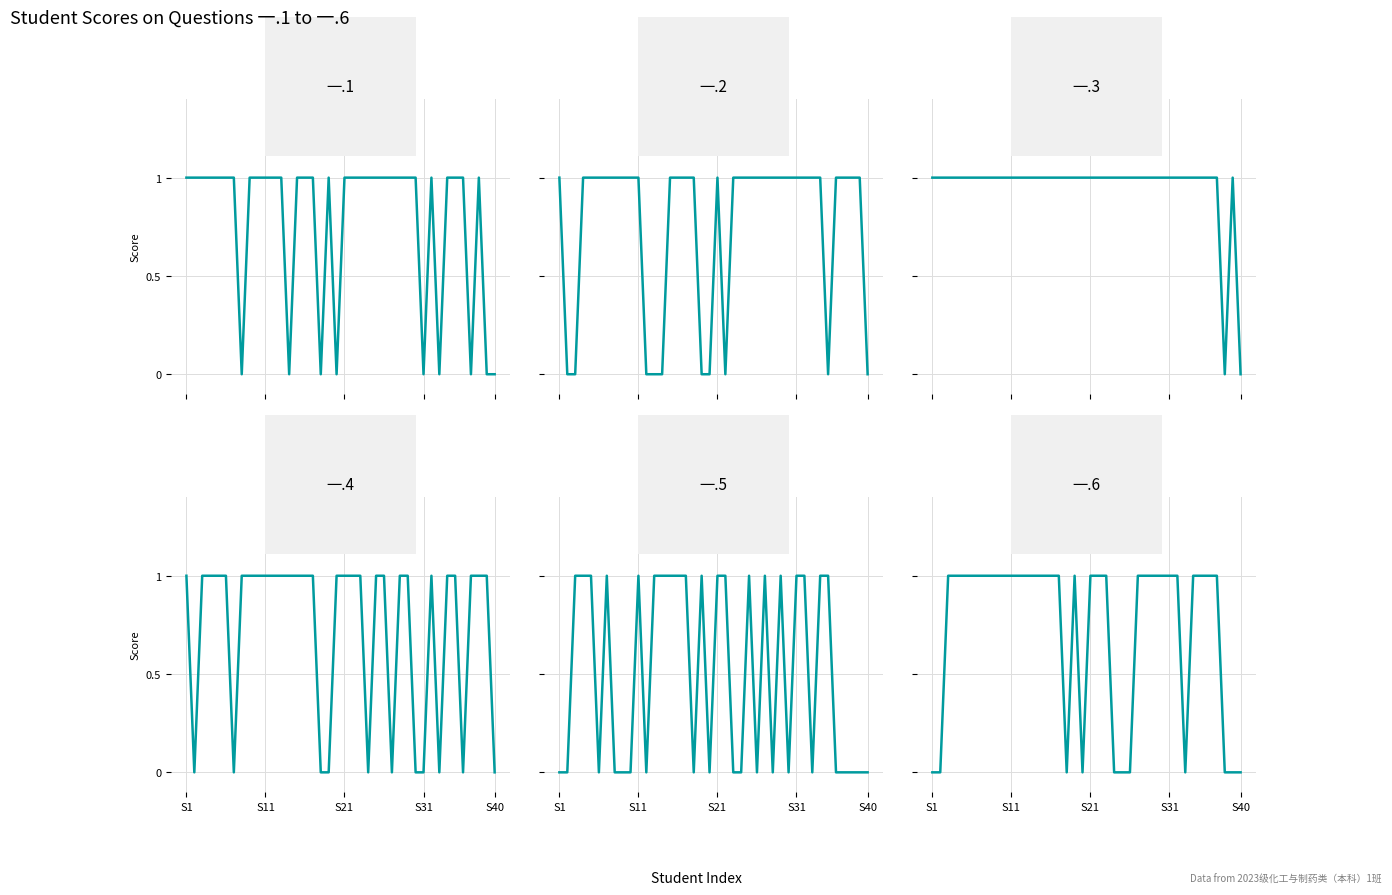

What are all the series names shown in the legend?

一.1, 一.2, 一.3, 一.4, 一.5, 一.6